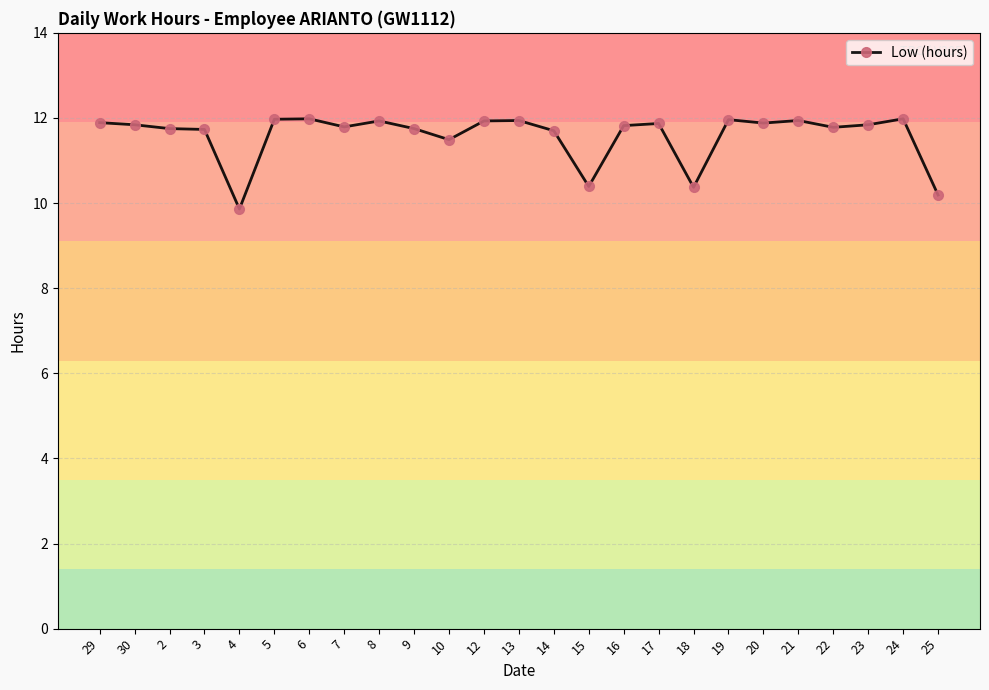

What is the change in value from 29 to 18?

-1.5